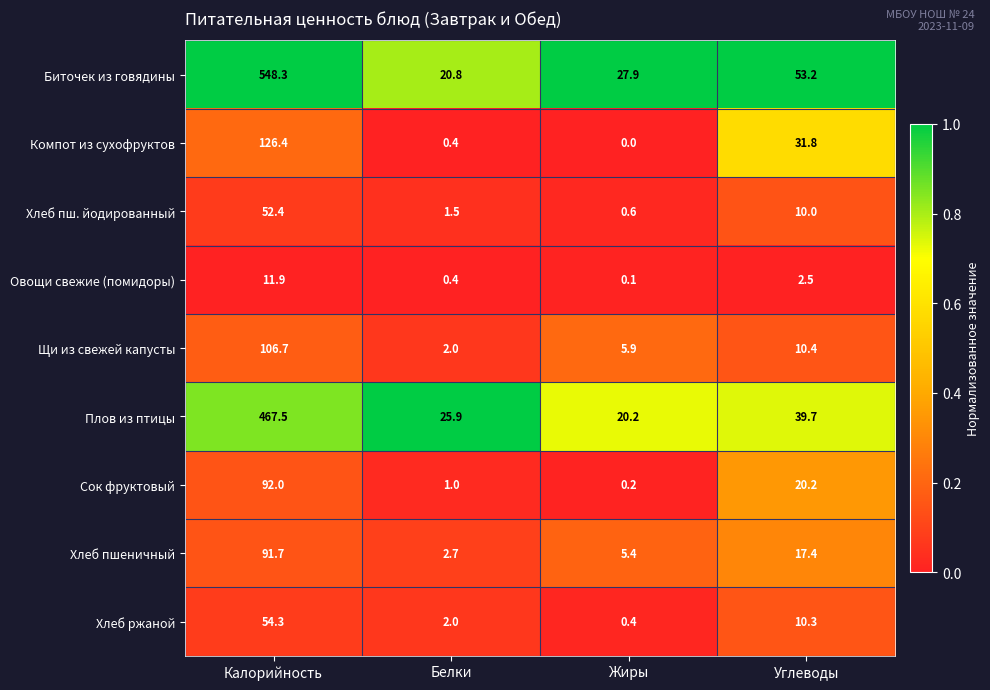

Which series has the largest range (max minus min)?

Биточек из говядины